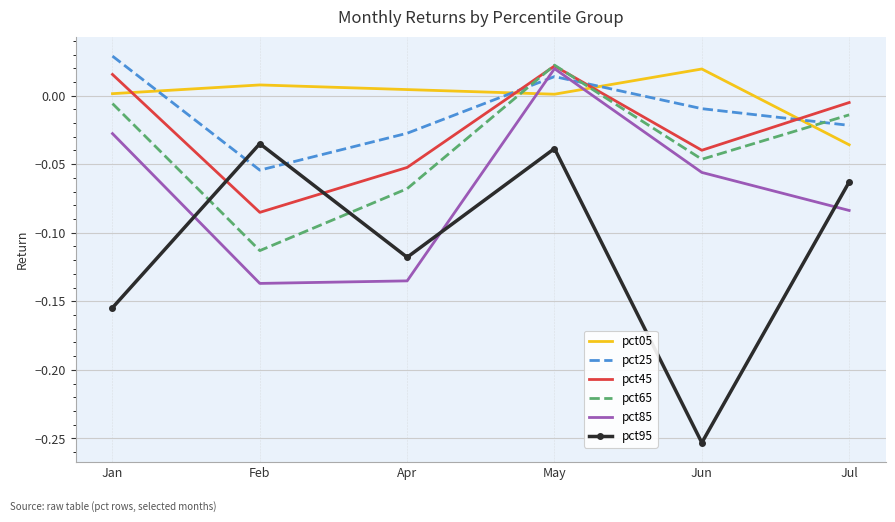

List the labels in order of pct65 value, smallest first.

Feb, Apr, Jun, Jul, Jan, May